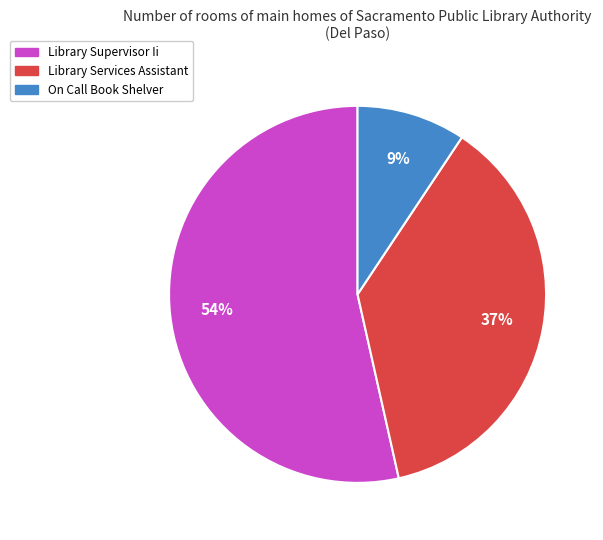

To the nearest percent, what is the average slice percentage?

33%